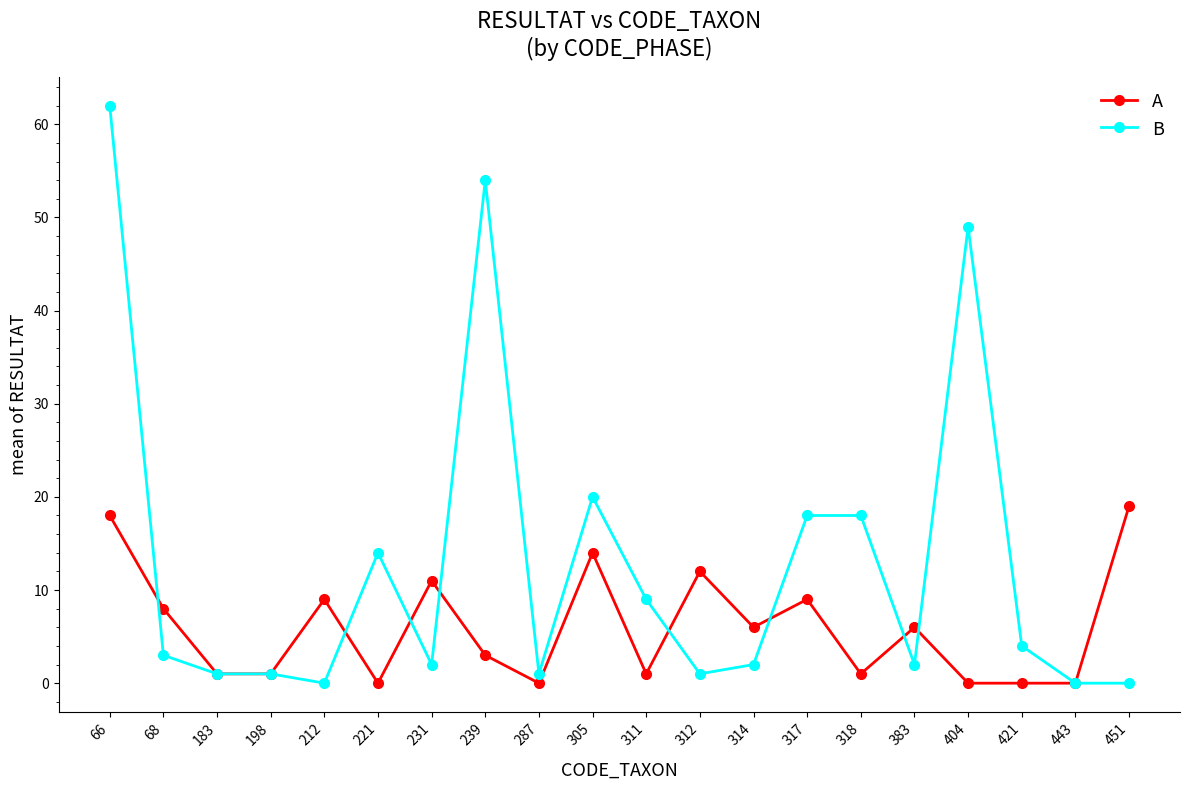

Does the chart display data point markers on the line(s)?

Yes